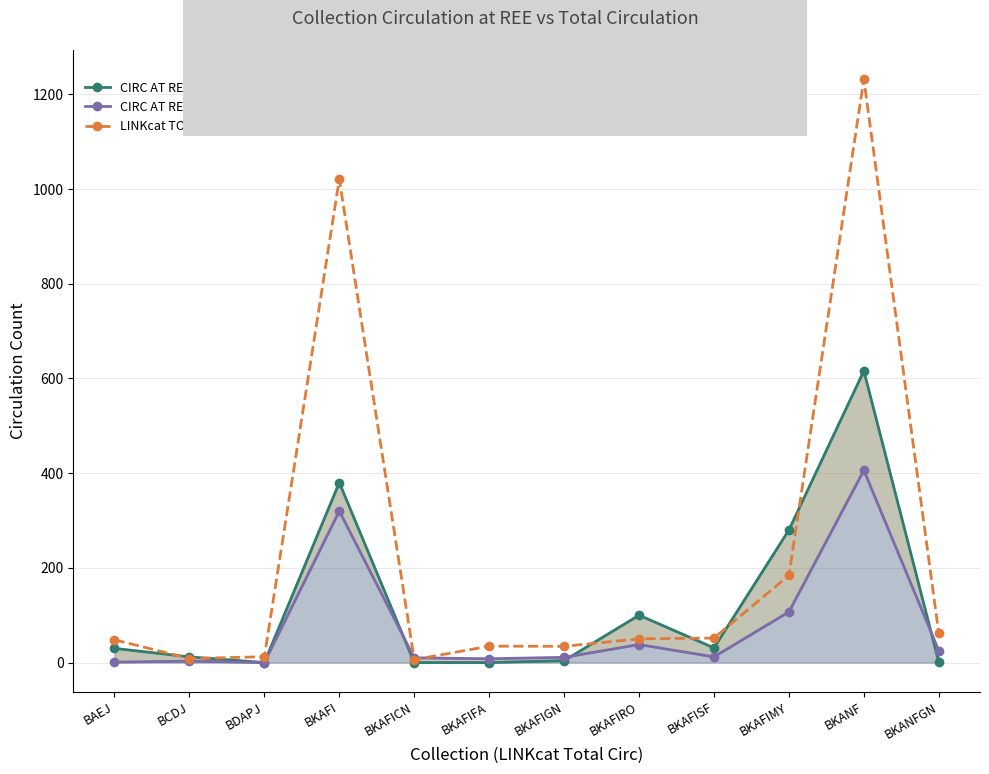

How many times do CIRC AT REE, TOTAL and CIRC AT REE, ITEMS OWNED BY OTHERS cross each other?

3